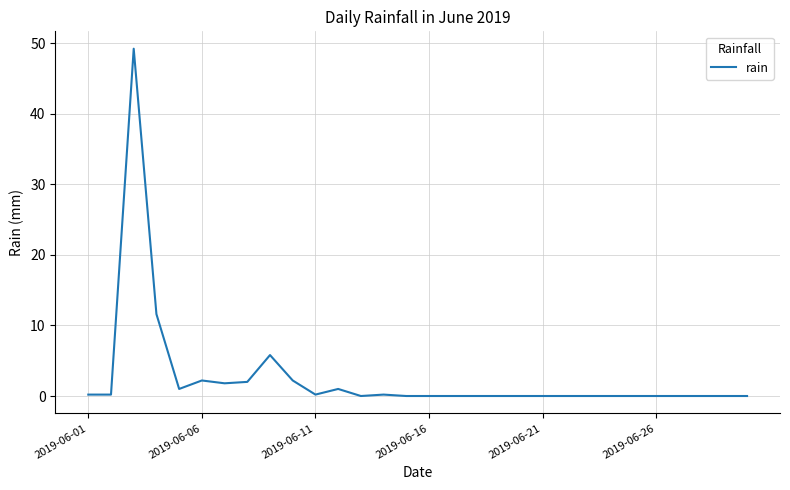

What is the difference between the maximum and minimum values?

49.2